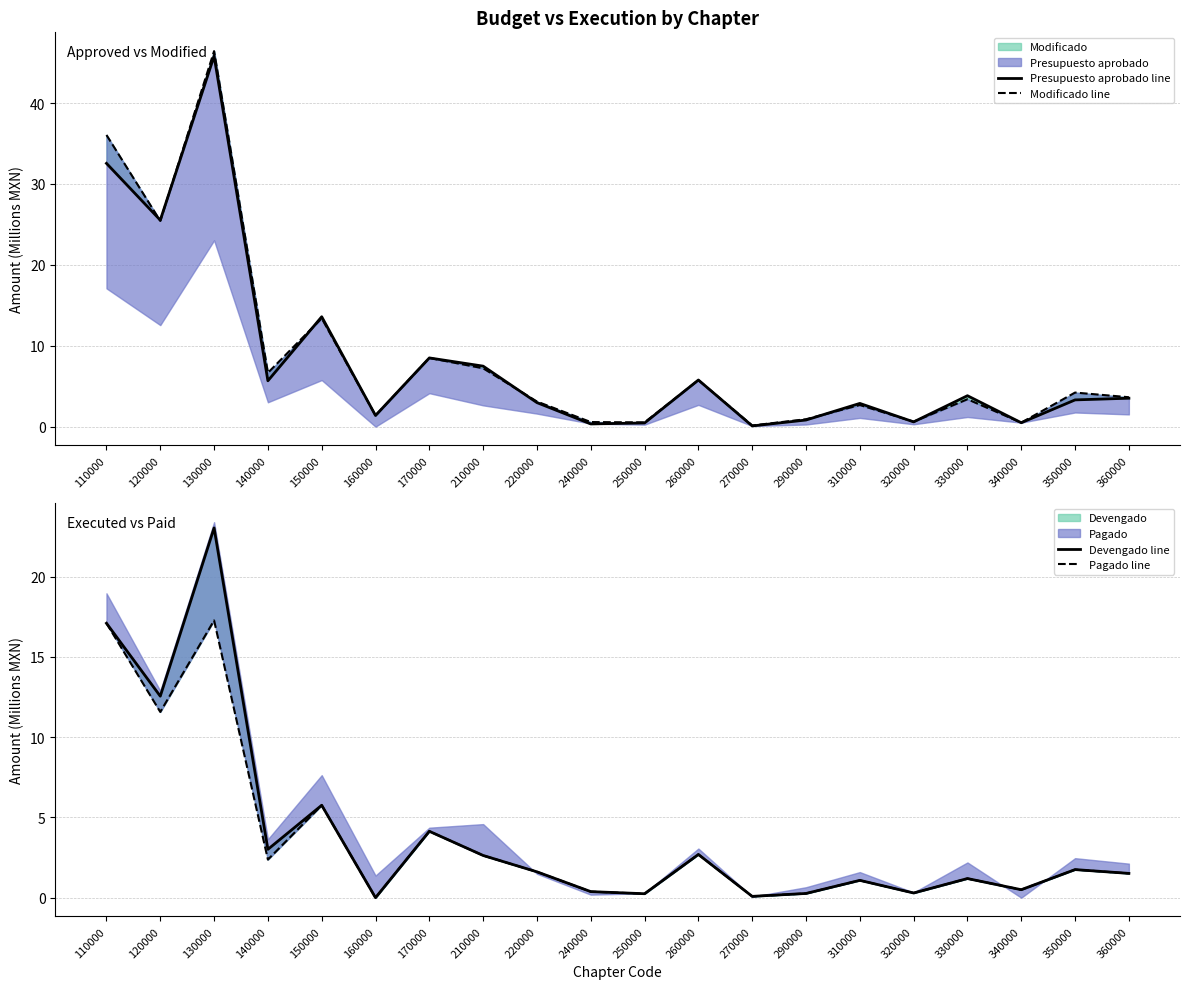

Where is Devengado line nearest to the value 11?

120000